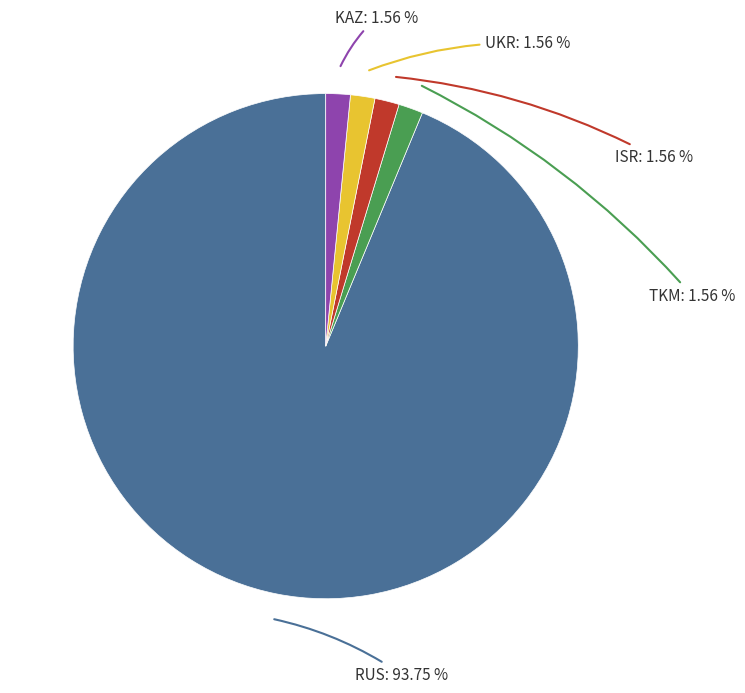

Is there any slice that represents more than half of the pie?

Yes